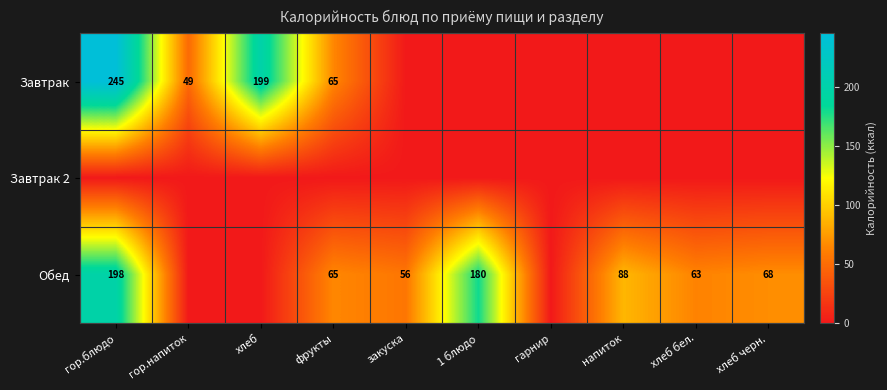

What is the maximum value shown in the chart?

245